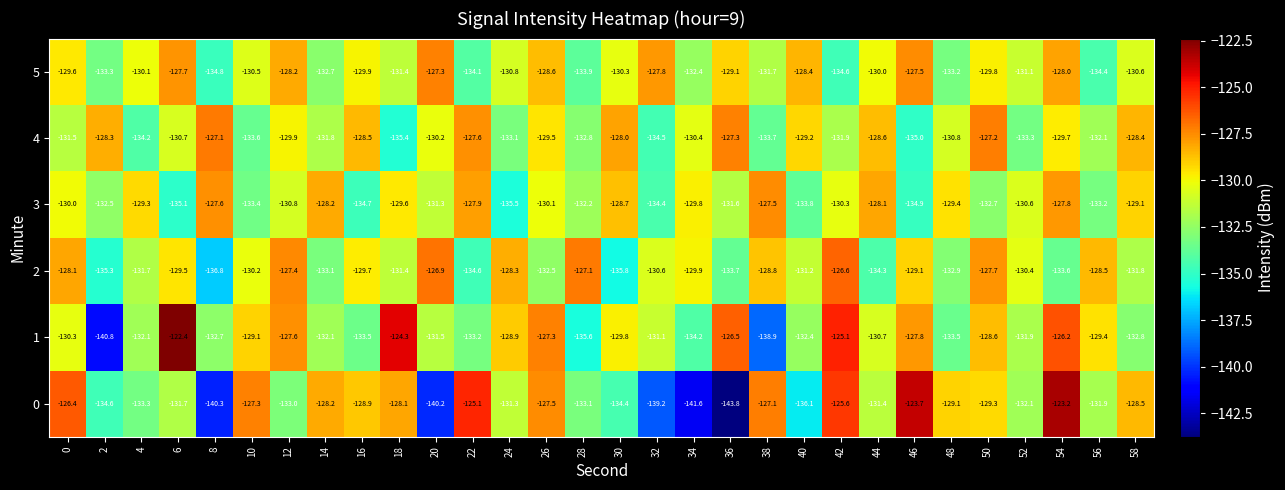

What is the difference between the maximum and second lowest values in the 3 series?

7.6